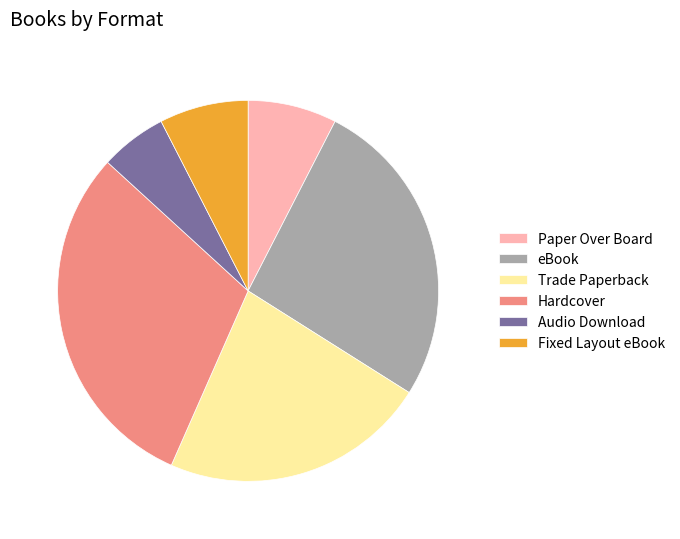

Is there any slice that represents more than half of the pie?

No